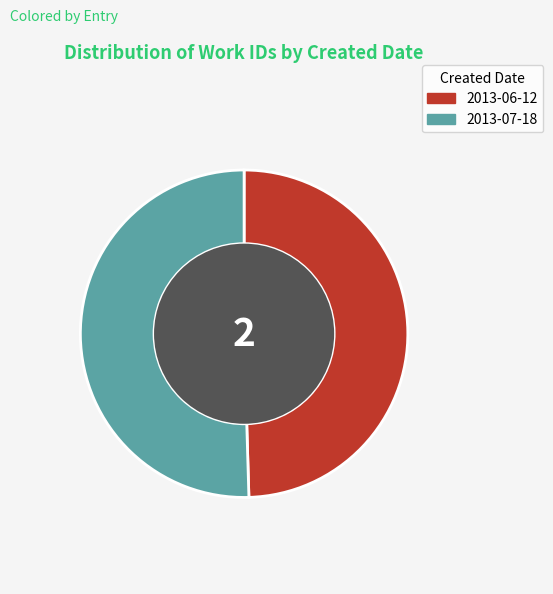

Is there any slice that represents more than half of the pie?

Yes